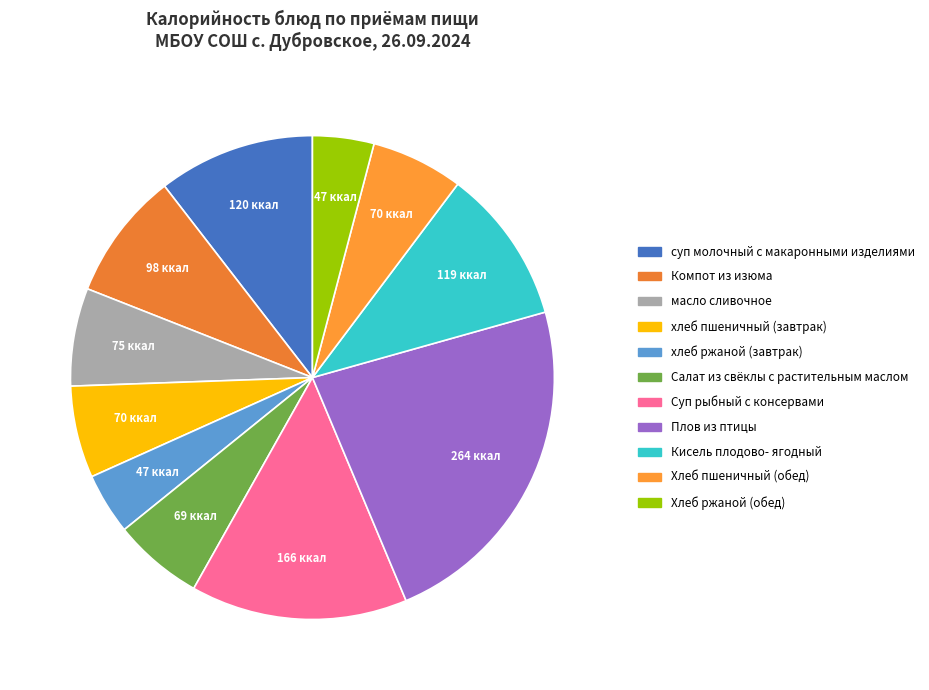

To the nearest percent, what is the difference between the largest and smallest slice percentages?

19%